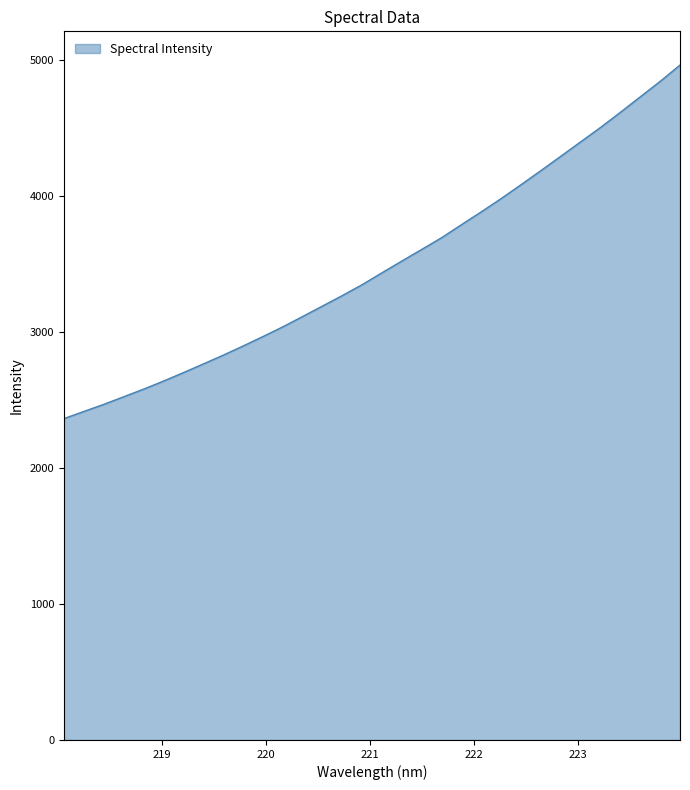

What is the maximum value shown in the chart?

4961.1